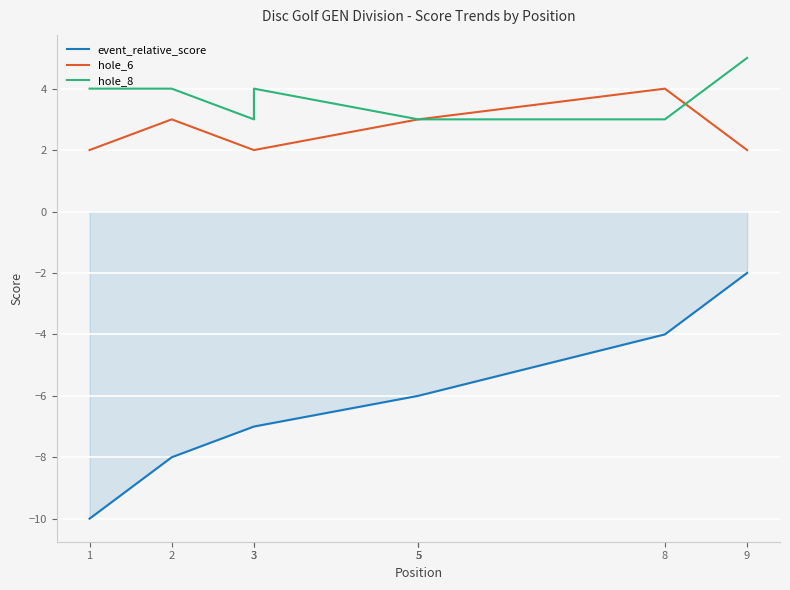

At which label is event_relative_score closest to -6?

5